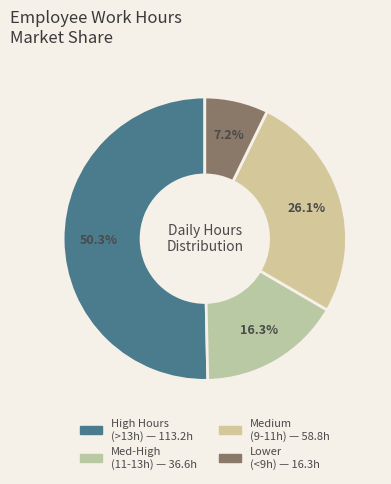

How many slices are in this pie chart?

4